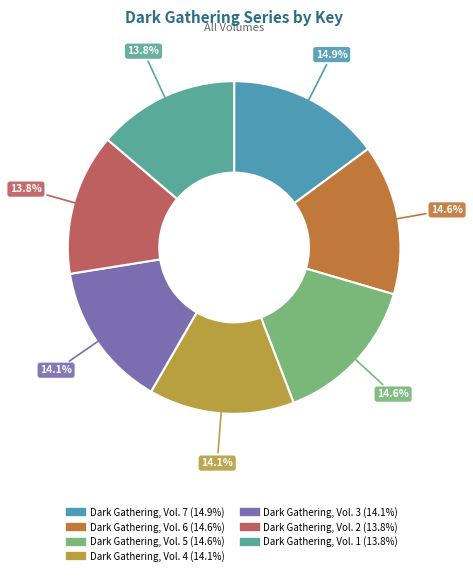

How many slices are in this pie chart?

7